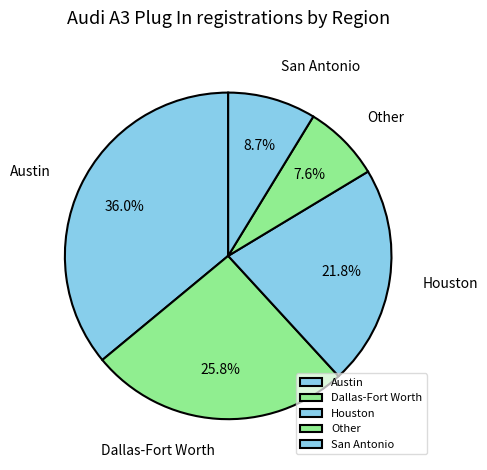

Between Houston and Other, which is larger?

Houston